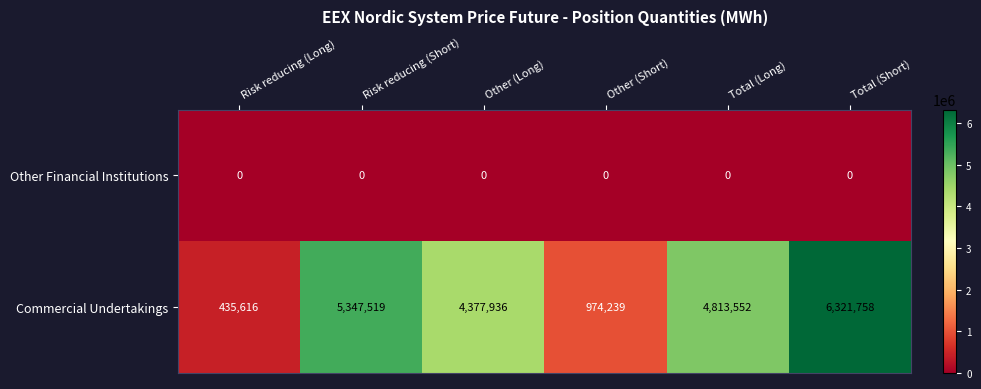

What is the average value of the Commercial Undertakings series?

3711770